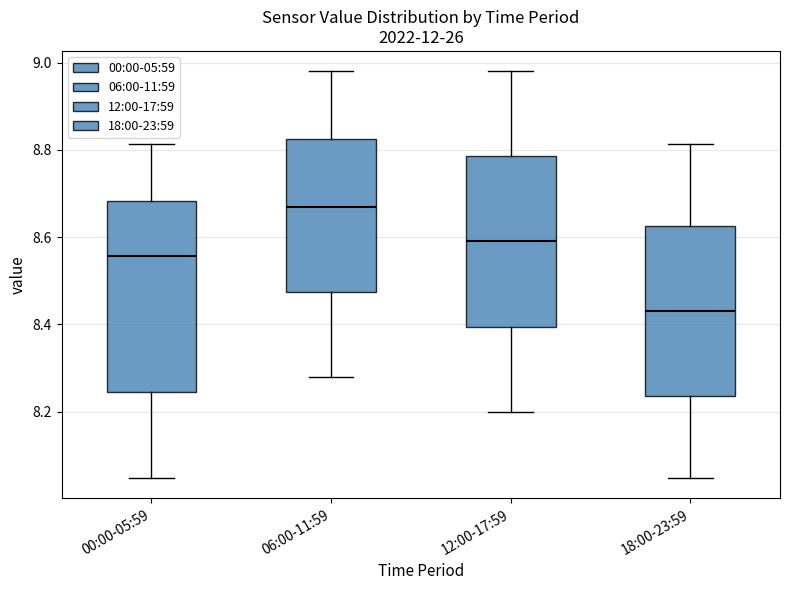

Where does the lower whisker of the box for 12:00-17:59 end on the y-axis? The values are not printed on the chart, so give them approximately, as read against the axis.

8.20